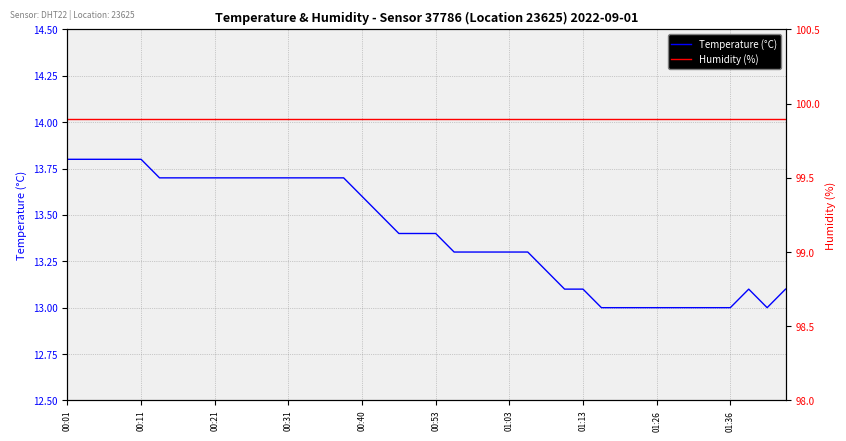

What value does the Humidity (%) series have at 14?

99.9